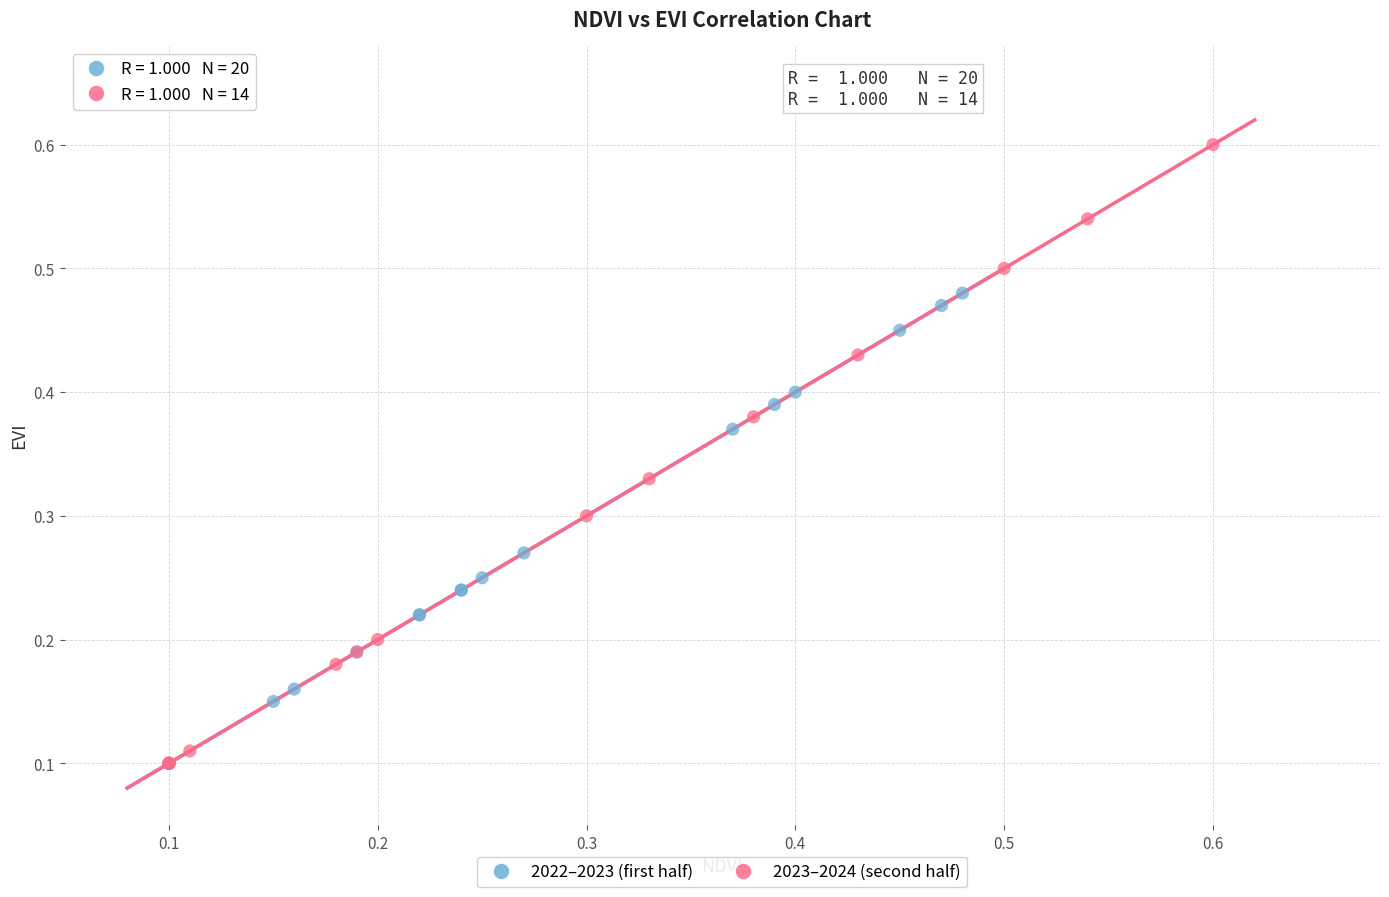

Which series has the widest spread of Y values?

2023–2024 (second half)